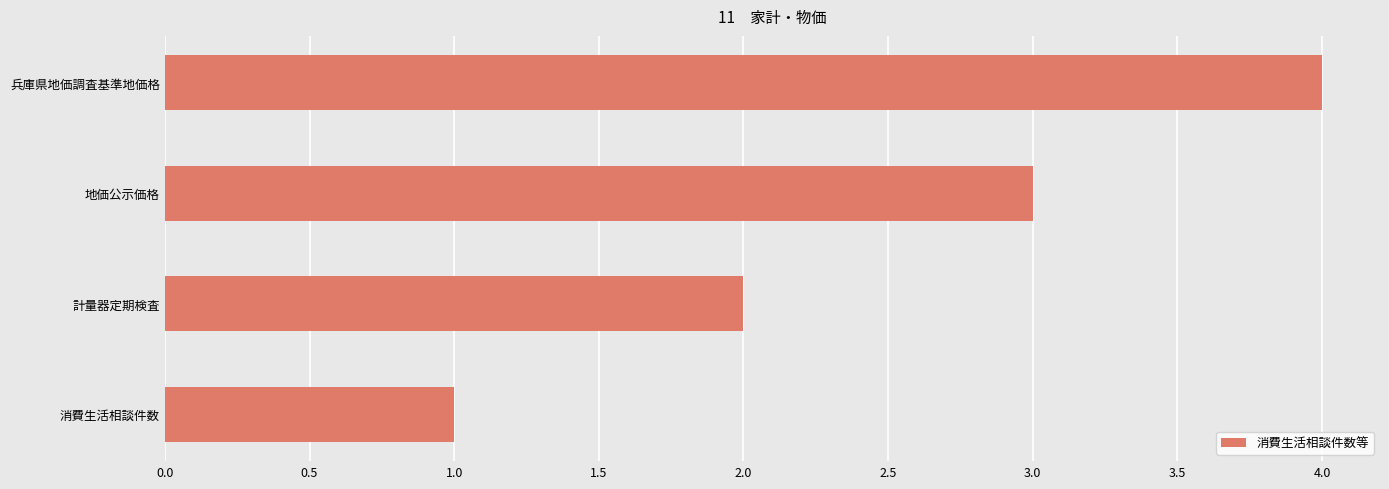

Which label corresponds to the largest value in the chart?

兵庫県地価調査基準地価格